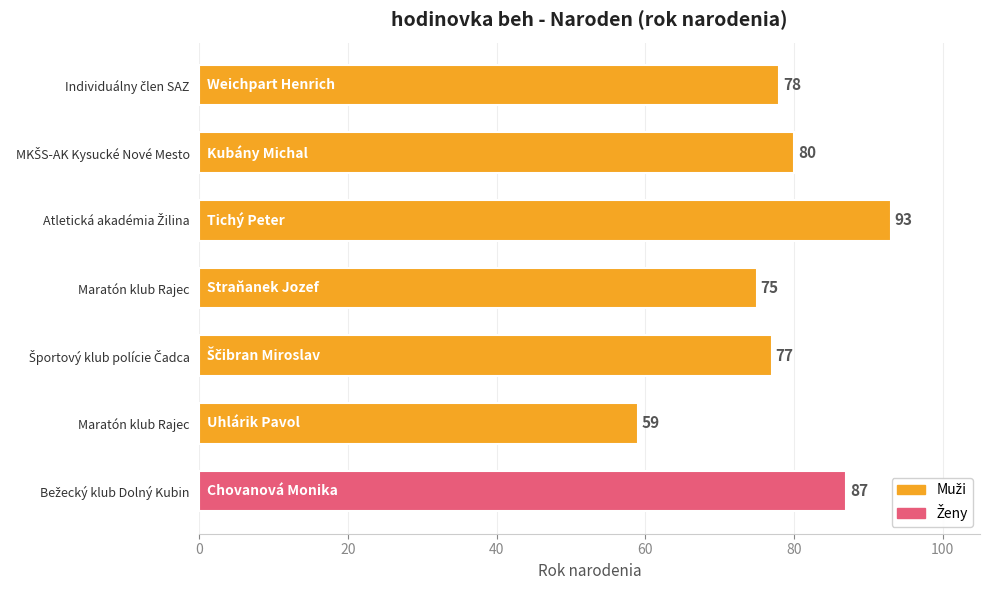

Does the chart contain any negative values?

No